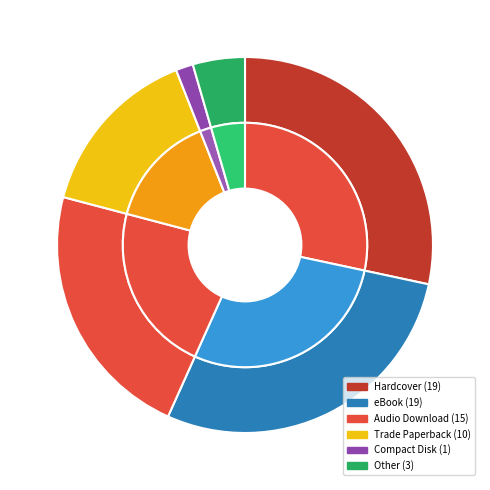

What percentage is NOT represented by Compact Disk?

98.5%